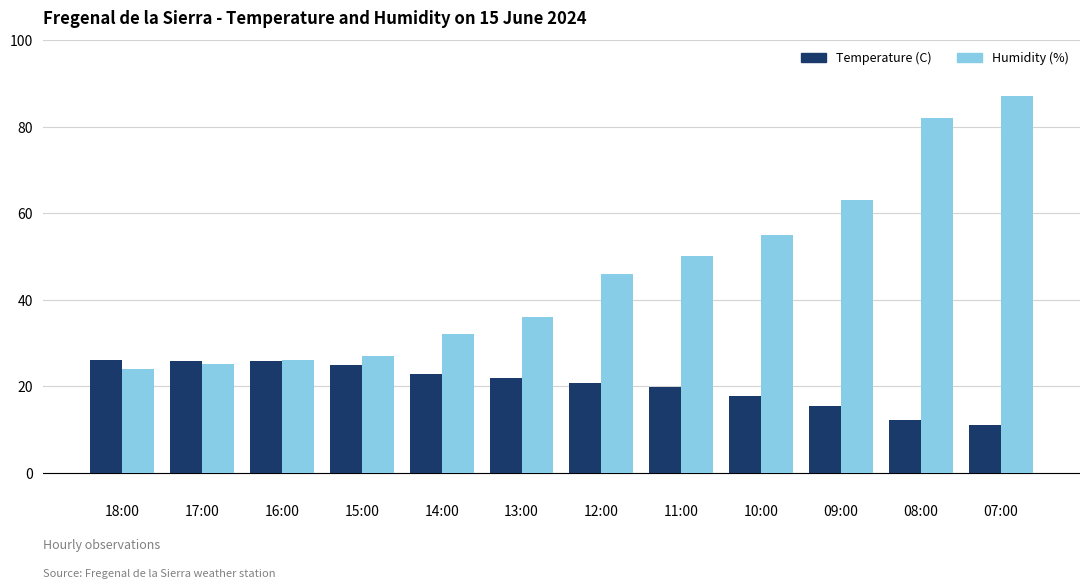

Which category has the highest value in the Humidity (%) series?

07:00